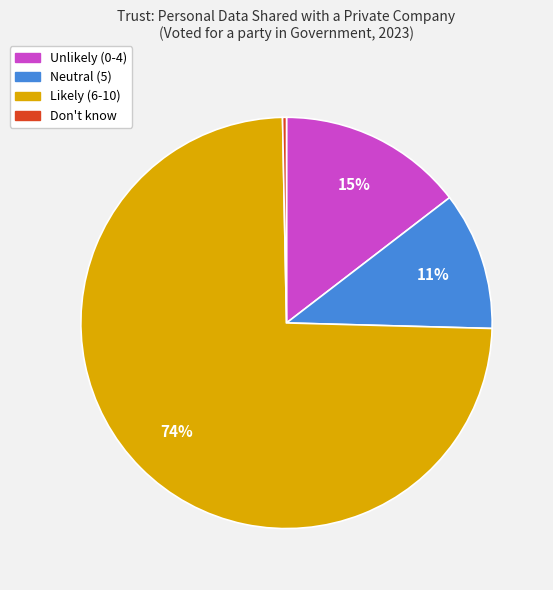

What percentage is the Likely (6-10) slice, to the nearest percent?

74%